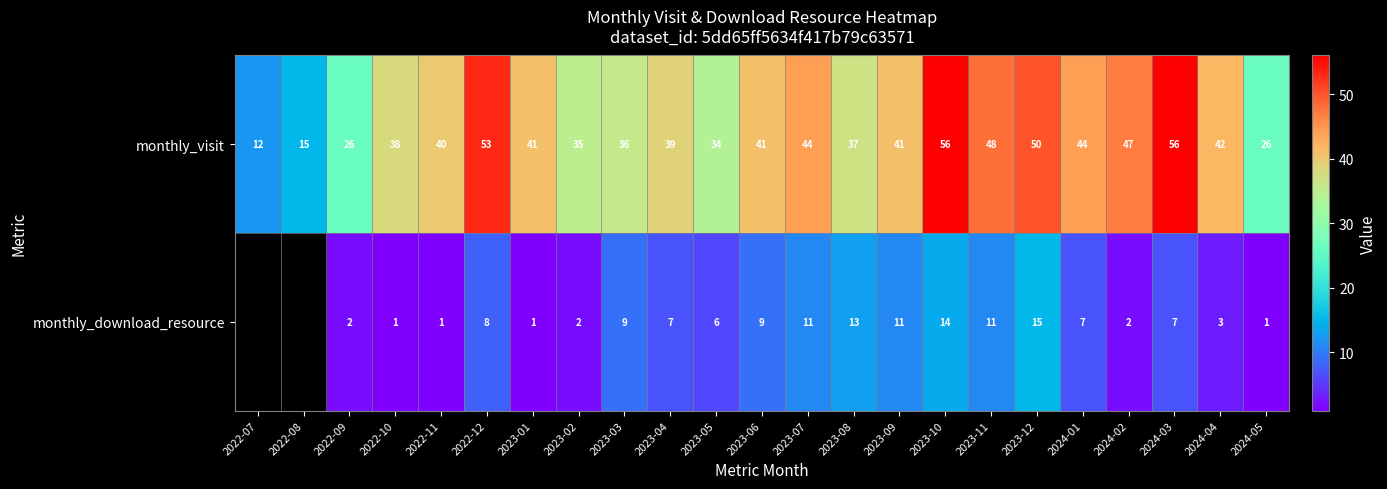

Which label corresponds to the largest value in the chart?

2023-10